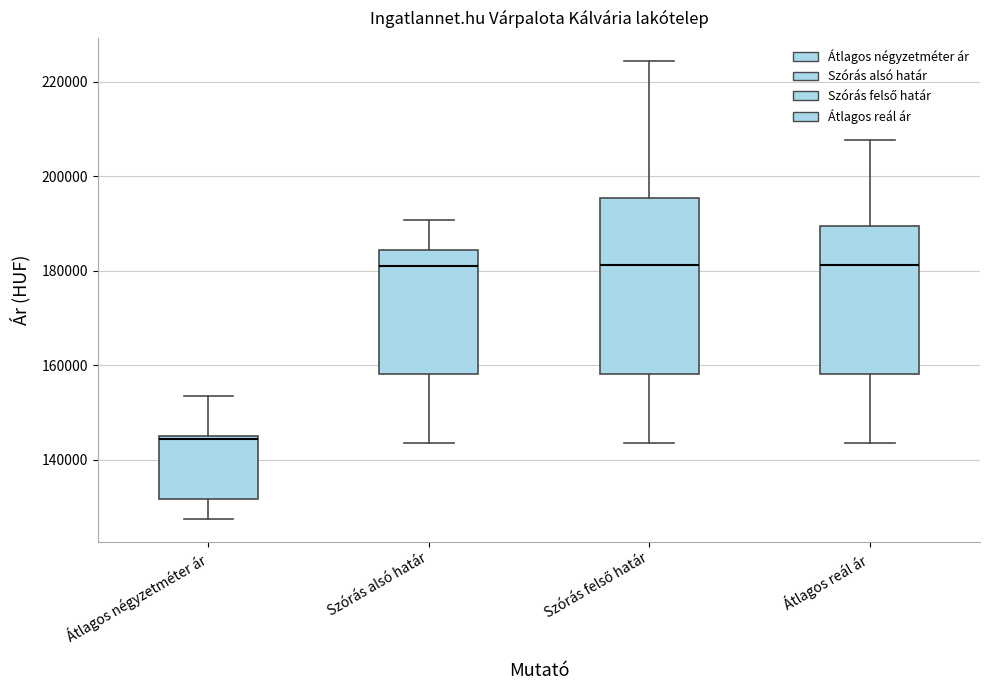

Comparing the boxes themselves (not the whiskers), which one is the tallest?

Szórás felső határ